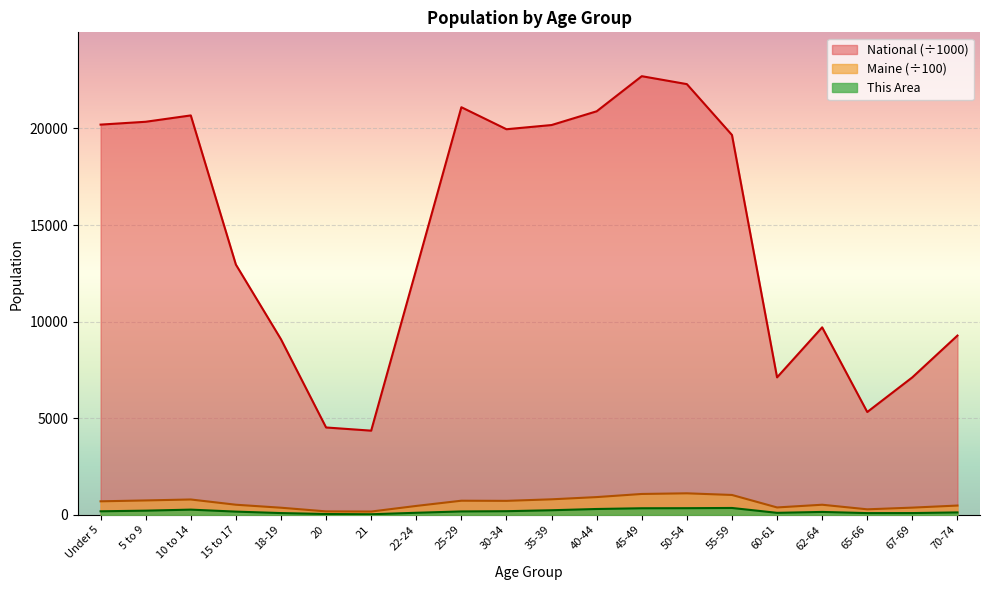

Which series has the largest total across all categories?

National (÷1000)